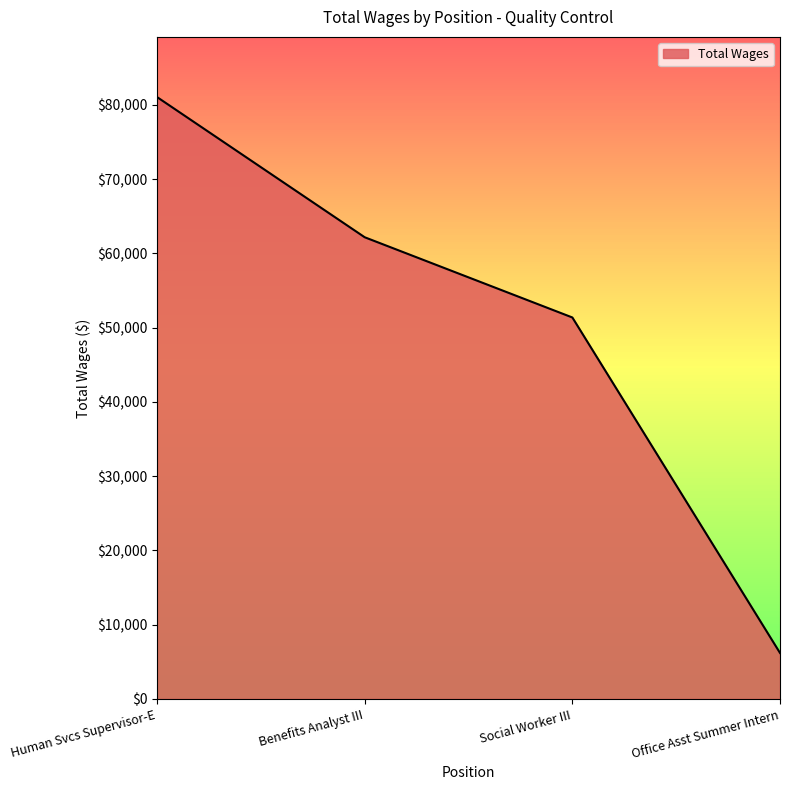

Approximately how many times larger is the value at Social Worker III compared to Benefits Analyst III?

0.8